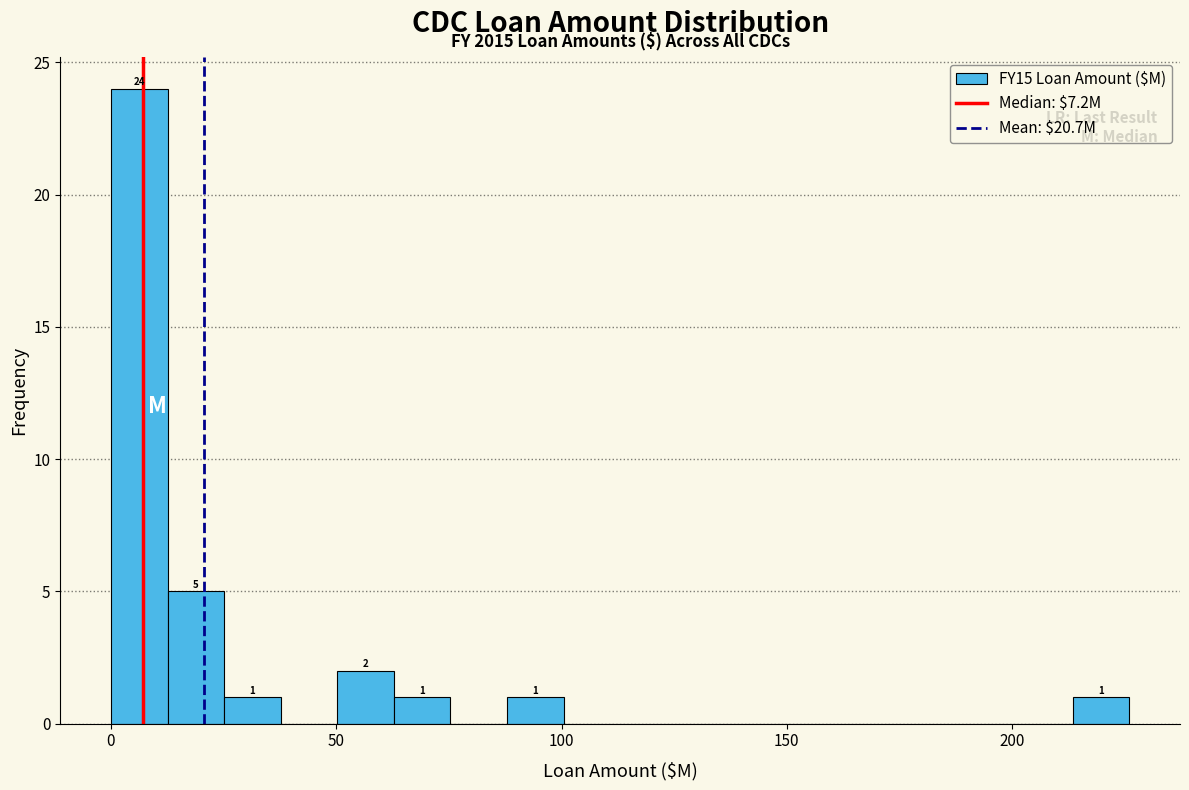

Around what value on the x-axis is the tallest bar? Give the approximate position of its centre, as read against the axis.

5